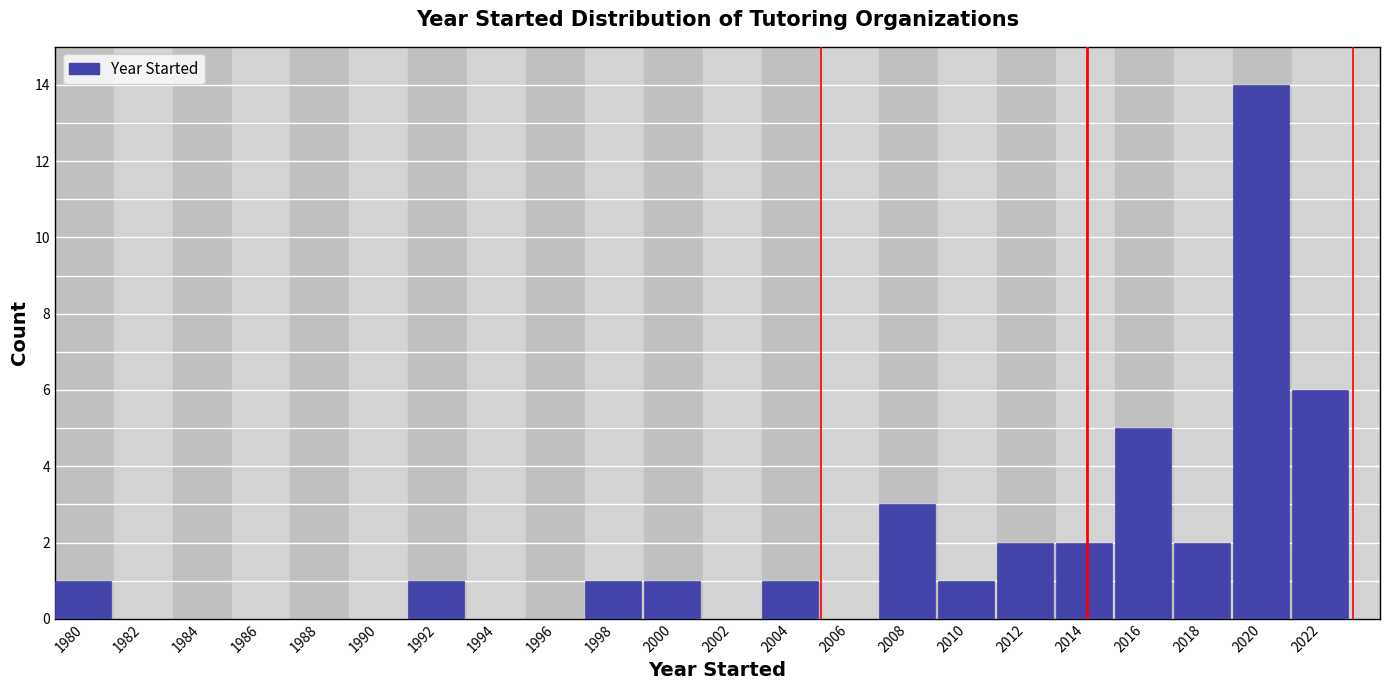

Reading left to right, what are all the values shown in this chart?

1980=1	1982=0	1984=0	1986=0	1988=0	1990=0	1992=1	1994=0	1996=0	1998=1	2000=1	2002=0	2004=1	2006=0	2008=3	2010=1	2012=2	2014=2	2016=5	2018=2	2020=14	2022=6